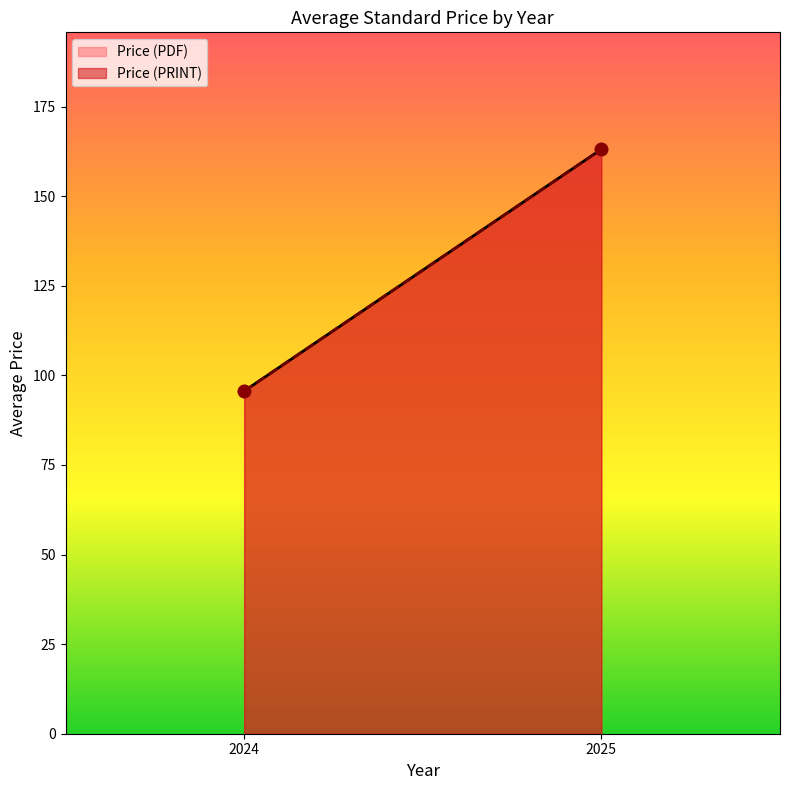

Which series contains the lowest Y value?

Price (PDF)